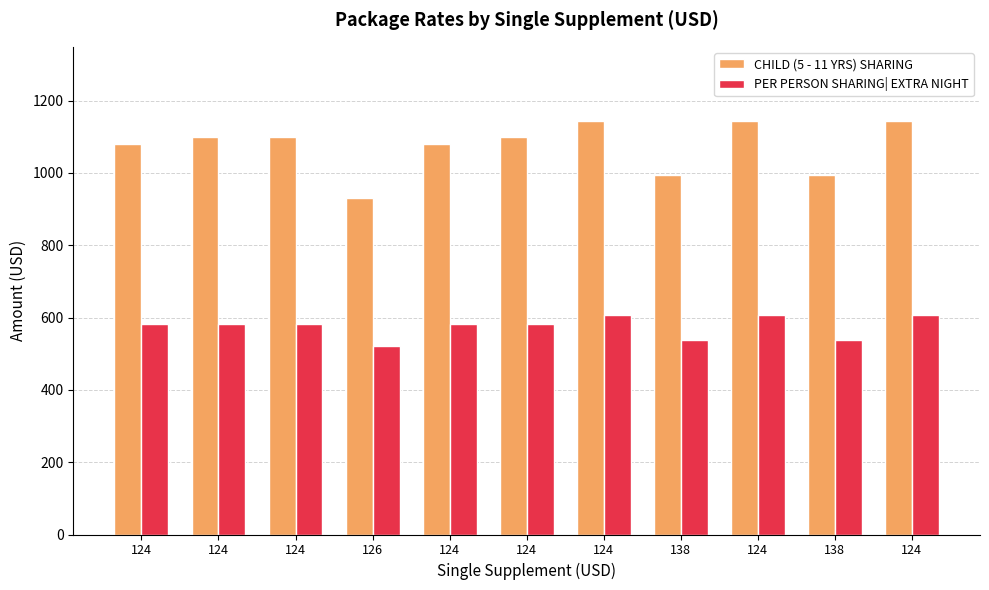

What are all the series names shown in the legend?

CHILD (5 - 11 YRS) SHARING, PER PERSON SHARING| EXTRA NIGHT